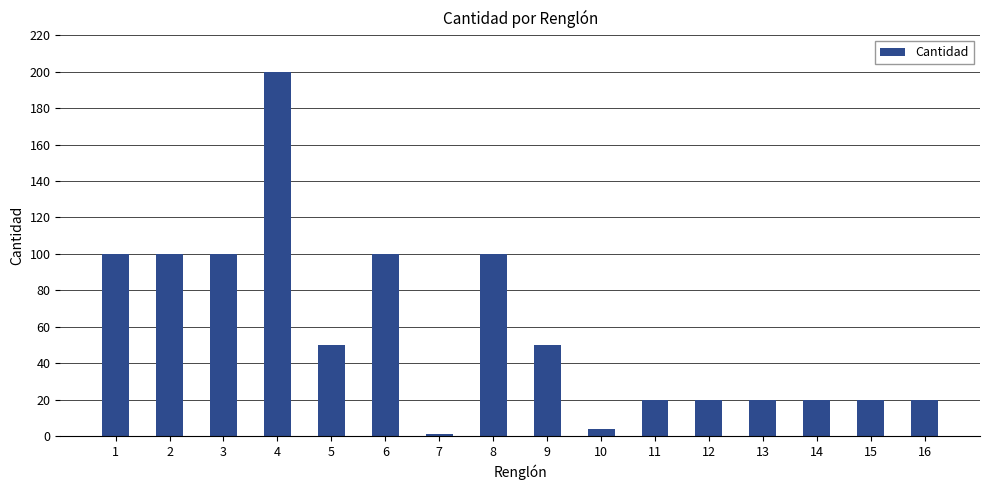

Reading left to right, list all the values displayed in this chart.

100	100	100	200	50	100	1	100	50	4	20	20	20	20	20	20